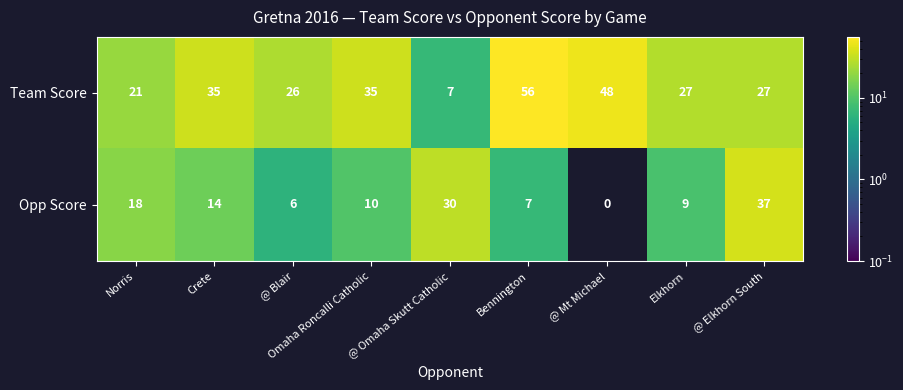

Where is Opp Score nearest to the value 18?

Norris